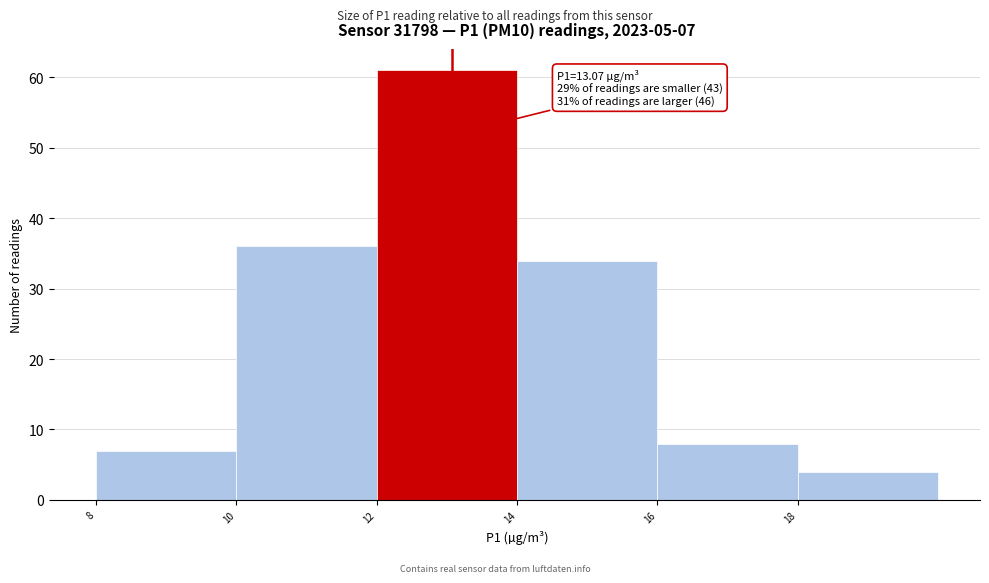

Over which range of the x-axis is the bar tallest?

12 to 14